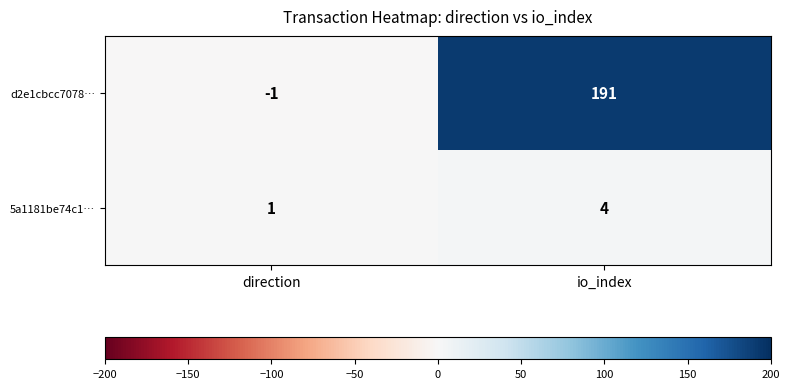

What is the difference between the d2e1cbcc7078… values at io_index and direction?

192